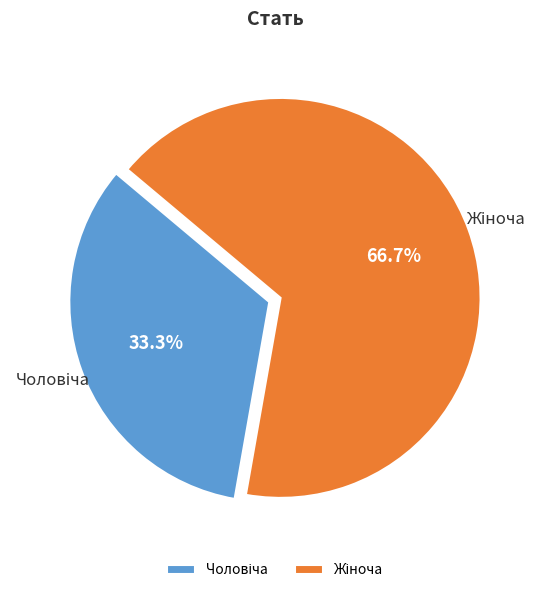

Is there a majority slice in this chart?

Yes